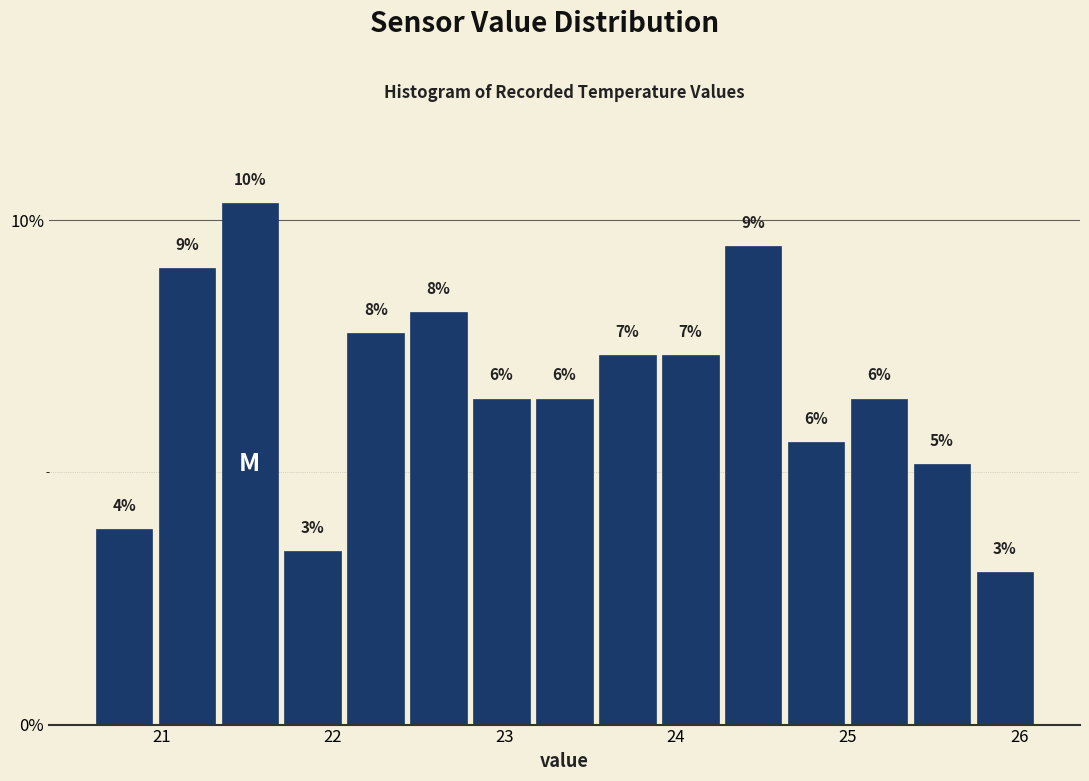

Read against the x-axis, roughly where is the centre of the tallest bar?

21.5